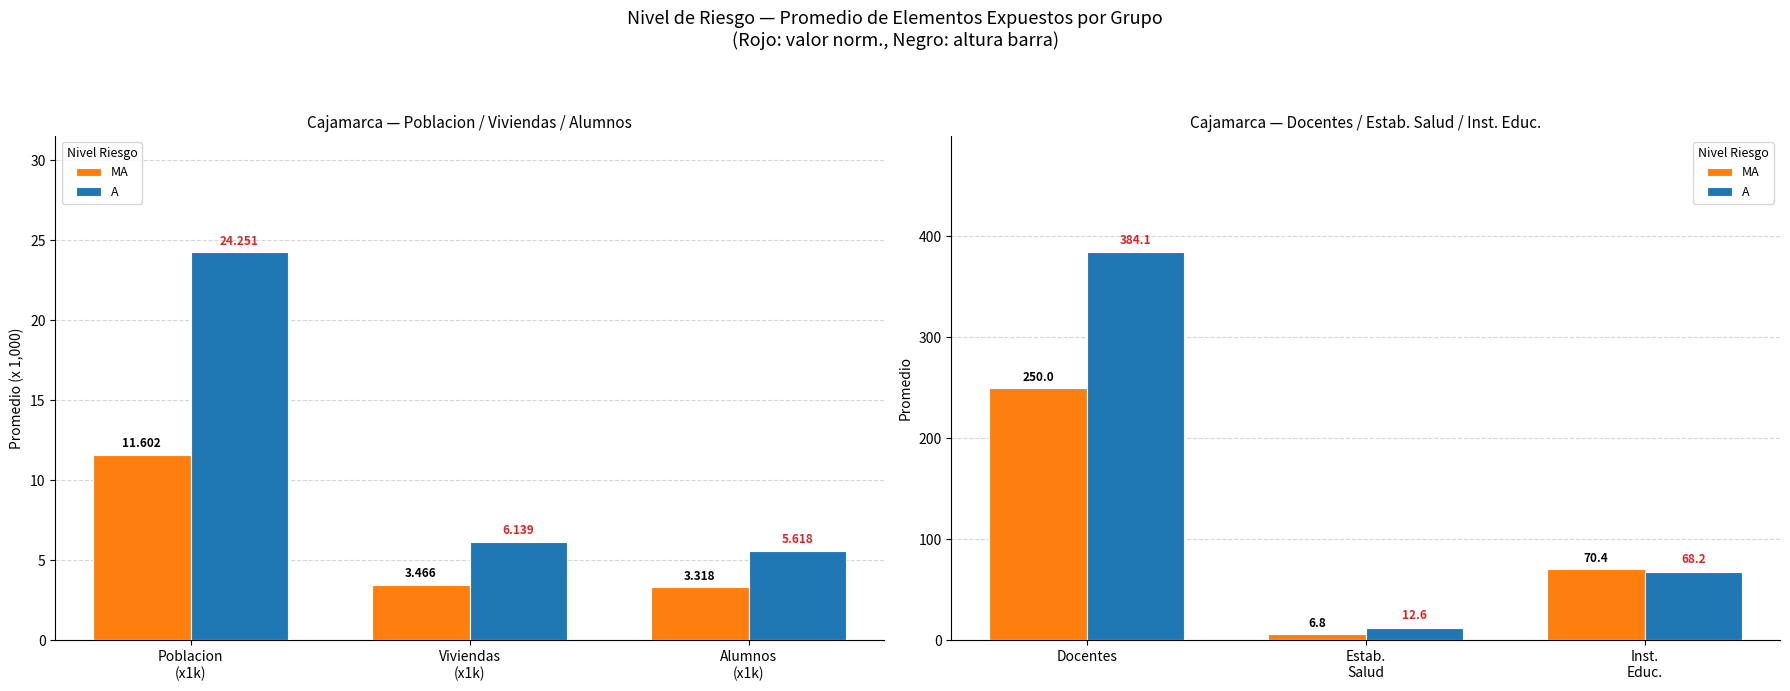

Which series has the largest total across all categories?

A